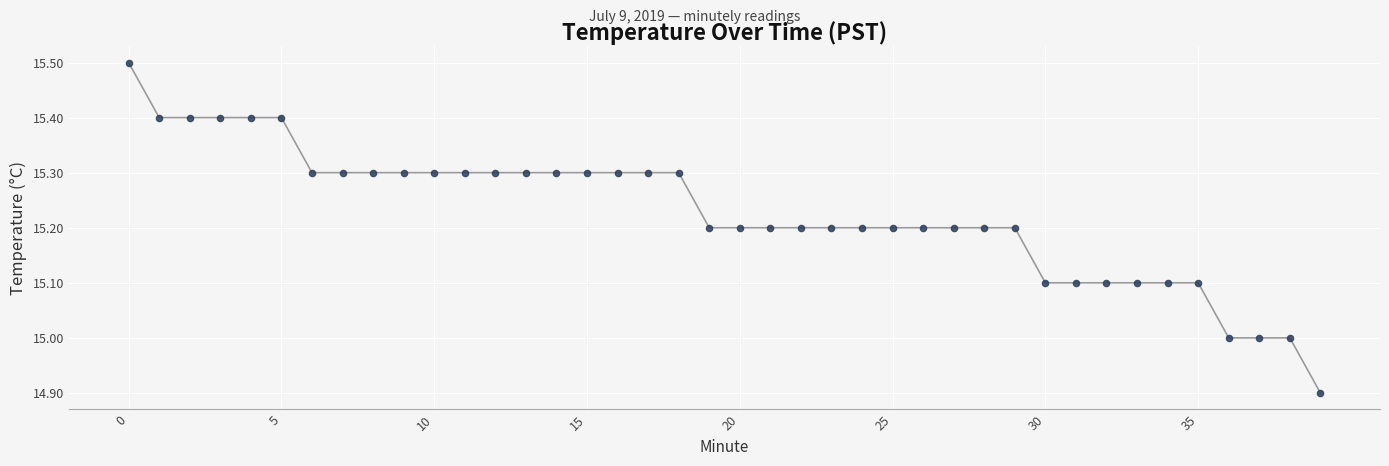

Count the number of points in this scatter plot.

40